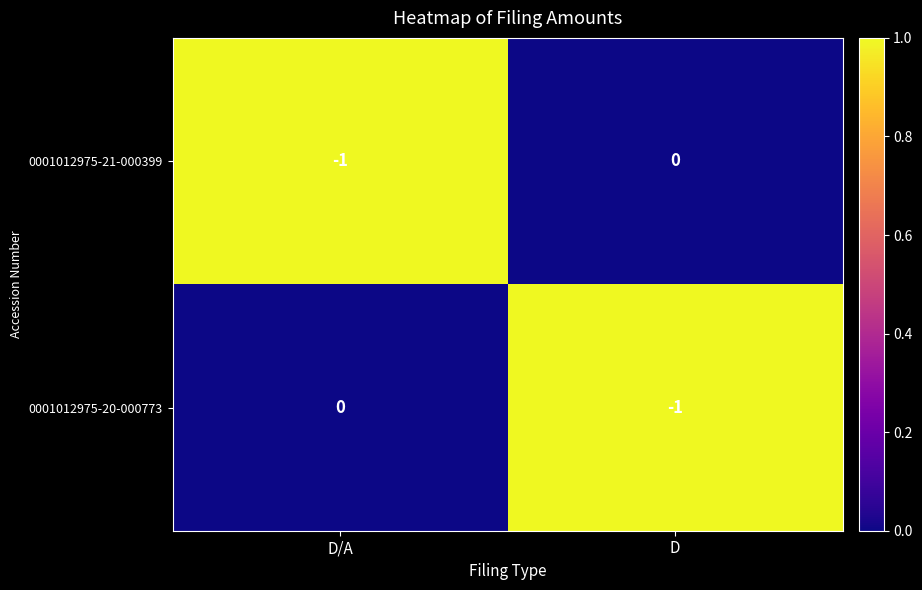

Reading right to left, what are all the values shown in this chart?

0001012975-21-000399: D=0	D/A=-1
0001012975-20-000773: D=-1	D/A=0